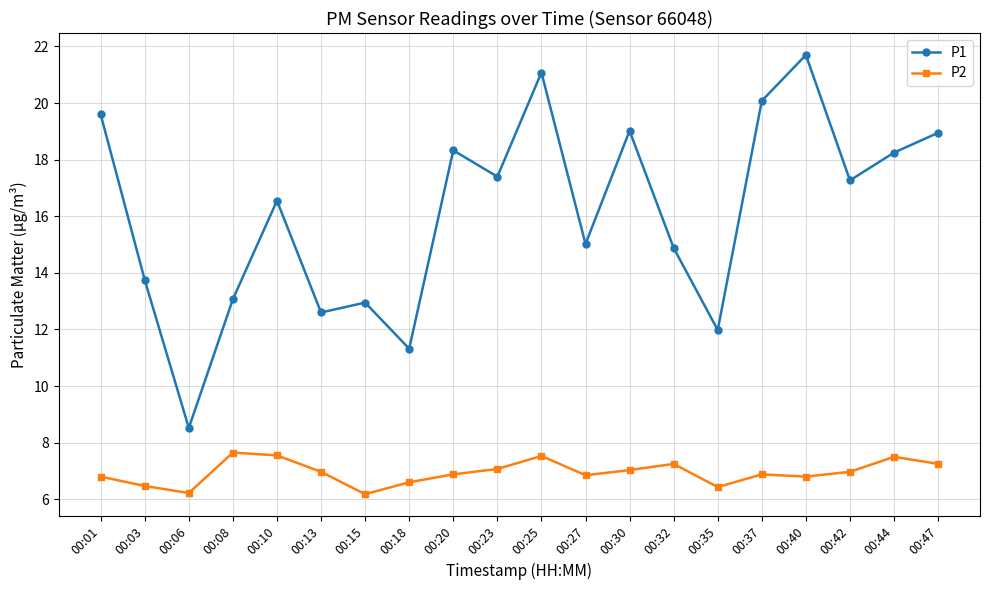

How many data points in P1 are above 17?

10